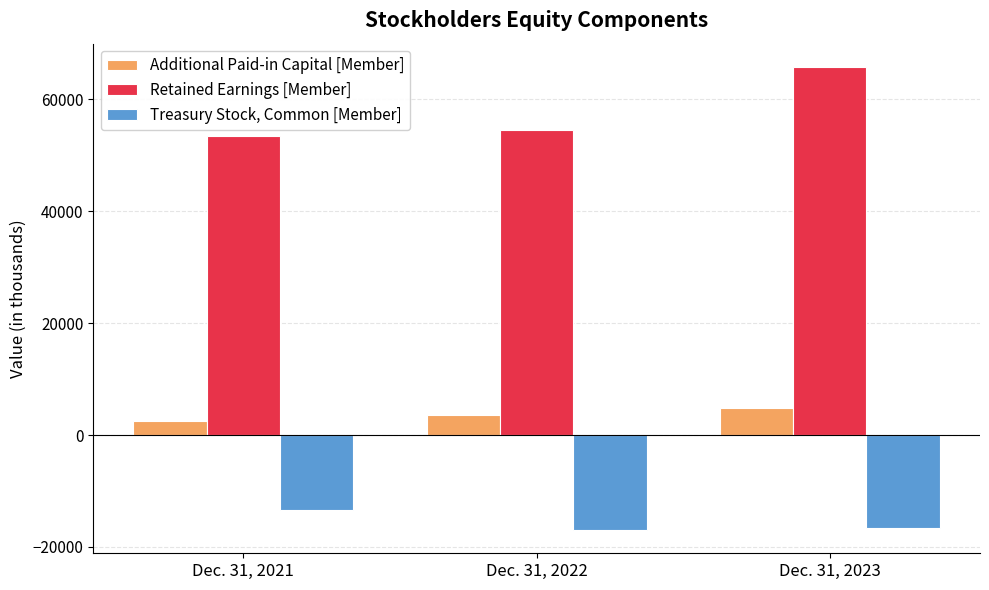

Which series has the largest total across all categories?

Retained Earnings [Member]